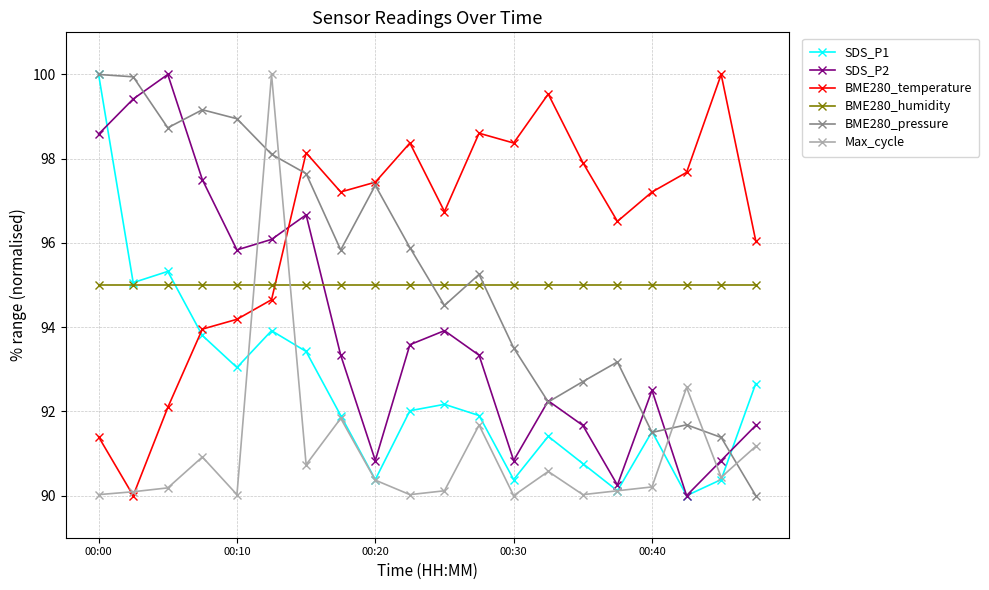

What is the value of the Max_cycle point at the 2nd from the left?

90.1